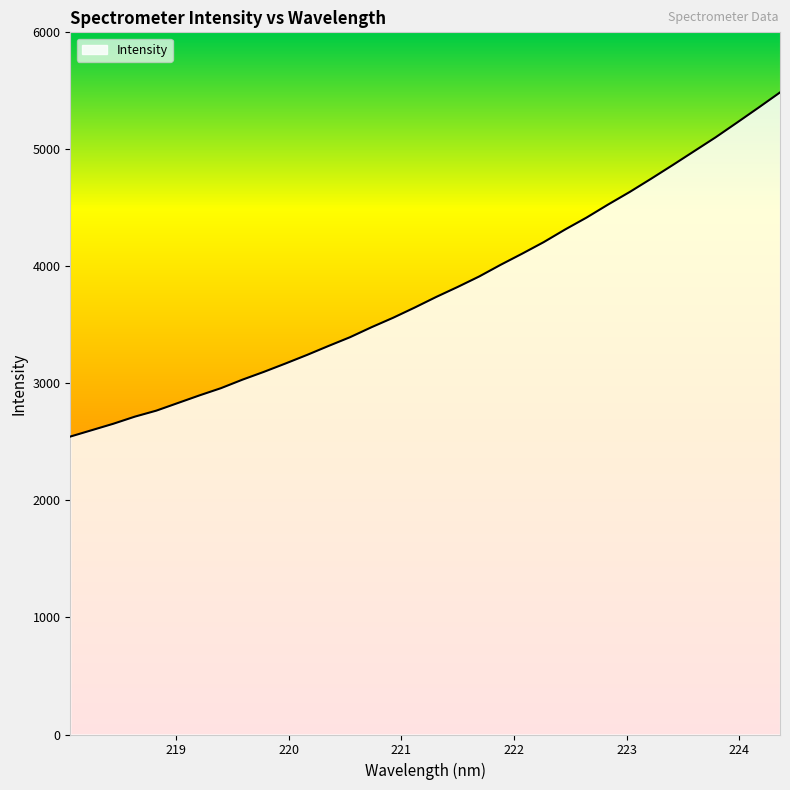

How many series are shown in this chart?

1